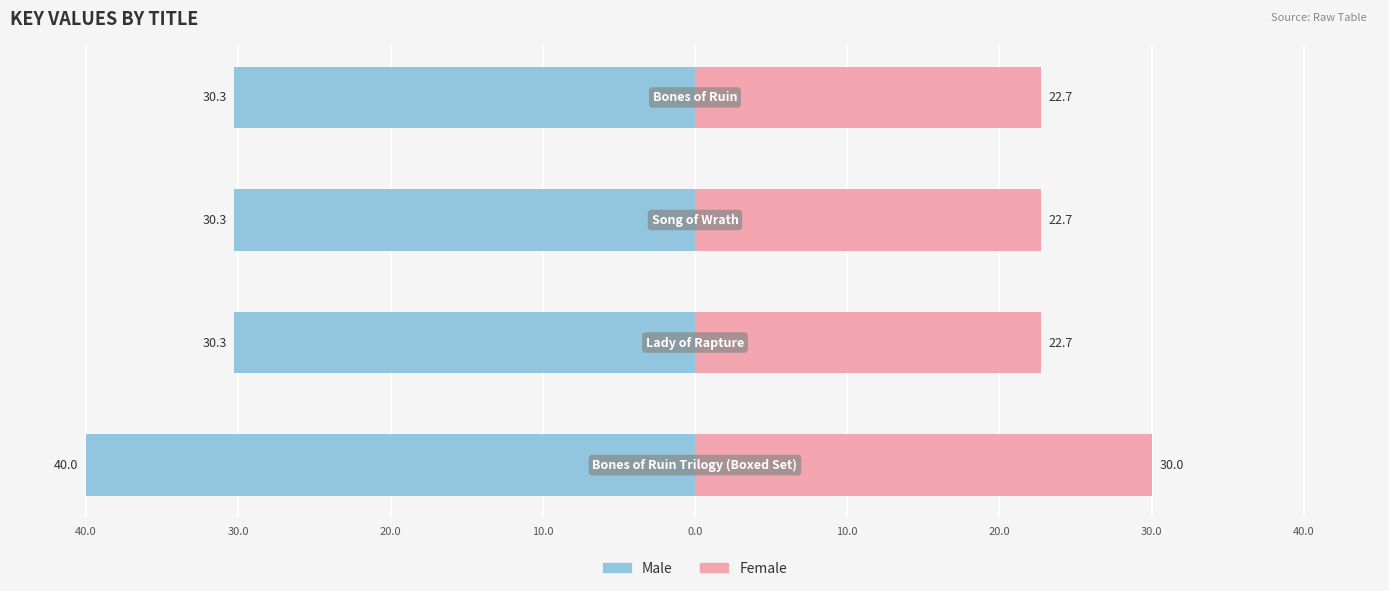

How many distinct data groups are displayed?

2